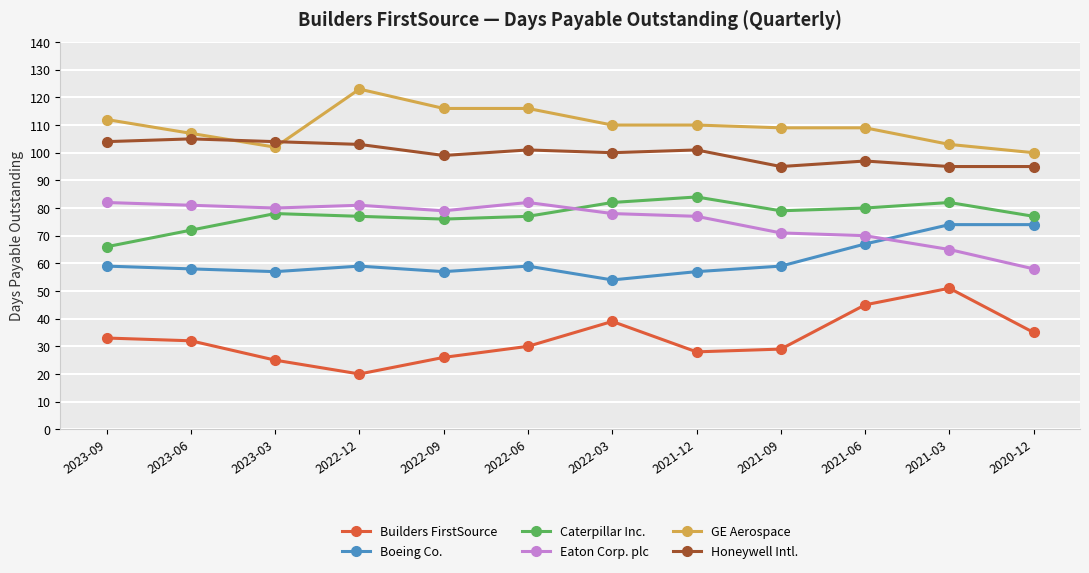

Where is the first local minimum for Builders FirstSource?

2022-12